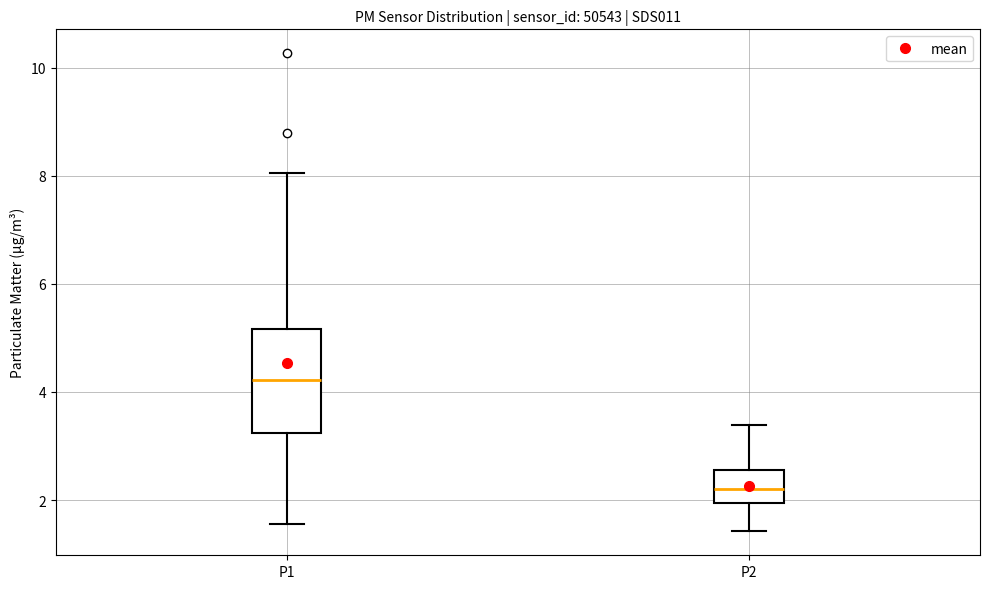

Comparing the boxes themselves (not the whiskers), which one is the tallest?

P1